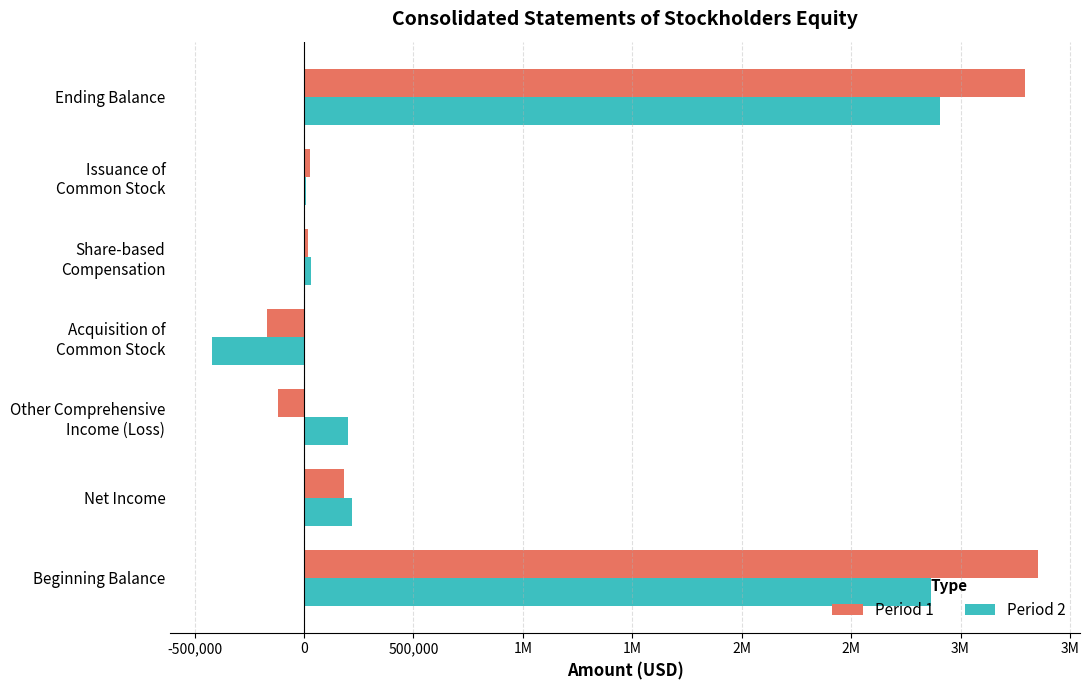

Reading left to right, extract all data points from this chart.

Period 1: 3355411	184239	-117861	-170382	17747	27345	3296499
Period 2: 2866580	217952	201179	-422736	32631	8810	2904416